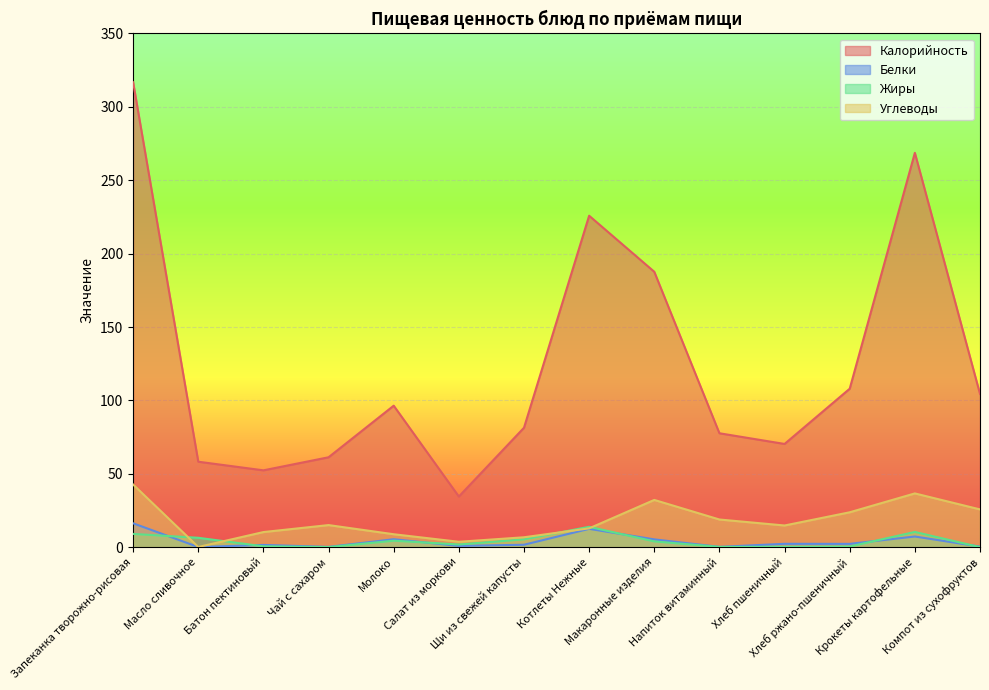

Reading left to right, extract all data points from this chart.

Калорийность: Запеканка творожно-рисовая=316.8	Масло сливочное=58.2	Батон пектиновый=52.3	Чай с сахаром=61.2	Молоко=96.4	Салат из моркови=34.5	Щи из свежей капусты=81.4	Котлеты Нежные=225.8	Макаронные изделия=187.6	Напиток витаминный=77.6	Хлеб пшеничный=70.3	Хлеб ржано-пшеничный=108.0	Крокеты картофельные=268.7	Компот из сухофруктов=104.4
Белки: Запеканка творожно-рисовая=16.2	Масло сливочное=0.1	Батон пектиновый=1.5	Чай с сахаром=0.2	Молоко=5.4	Салат из моркови=0.8	Щи из свежей капусты=1.6	Котлеты Нежные=12.5	Макаронные изделия=5.3	Напиток витаминный=0.2	Хлеб пшеничный=2.3	Хлеб ржано-пшеничный=2.2	Крокеты картофельные=7.2	Компот из сухофруктов=0.4
Жиры: Запеканка творожно-рисовая=9.0	Масло сливочное=6.4	Батон пектиновый=0.6	Чай с сахаром=0.0	Молоко=4.4	Салат из моркови=1.8	Щи из свежей капусты=5.3	Котлеты Нежные=13.9	Макаронные изделия=3.9	Напиток витаминный=0.2	Хлеб пшеничный=0.2	Хлеб ржано-пшеничный=0.4	Крокеты картофельные=10.4	Компот из сухофруктов=0.0
Углеводы: Запеканка творожно-рисовая=42.7	Масло сливочное=0.1	Батон пектиновый=10.3	Чай с сахаром=15.0	Молоко=8.8	Салат из моркови=3.7	Щи из свежей капусты=6.7	Котлеты Нежные=12.8	Макаронные изделия=32.2	Напиток витаминный=18.8	Хлеб пшеничный=14.8	Хлеб ржано-пшеничный=23.8	Крокеты картофельные=36.6	Компот из сухофруктов=25.7